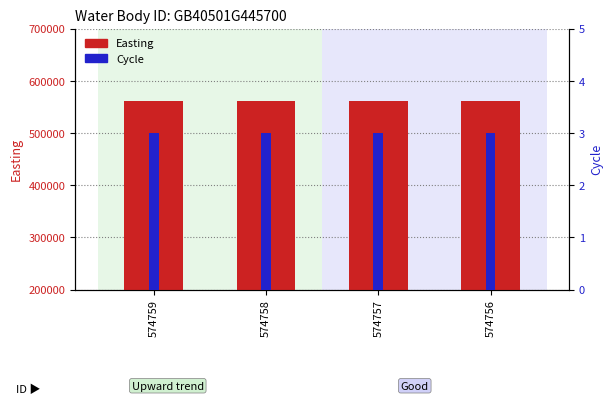

Is it true that Easting equals 562003 at 574758?

True